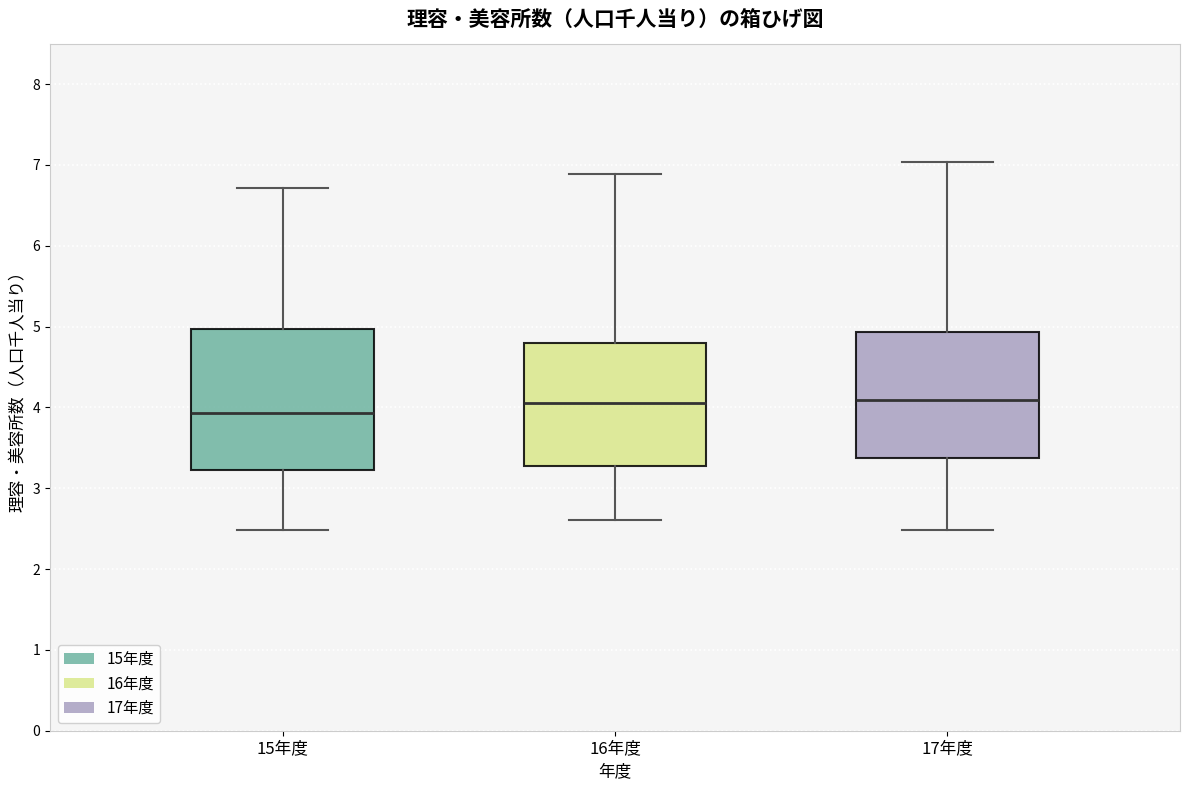

Reading left to right, transcribe this box plot: for each box, give where its median line is, the range the box spans, and where its two whiskers end, as read against the y-axis. The values are not printed on the chart, so give them approximately, as read against the axis.

15年度: median 3.9, box 3.2 to 5.0, whiskers 2.5 to 6.7
16年度: median 4.1, box 3.3 to 4.8, whiskers 2.6 to 6.9
17年度: median 4.1, box 3.4 to 4.9, whiskers 2.5 to 7.0